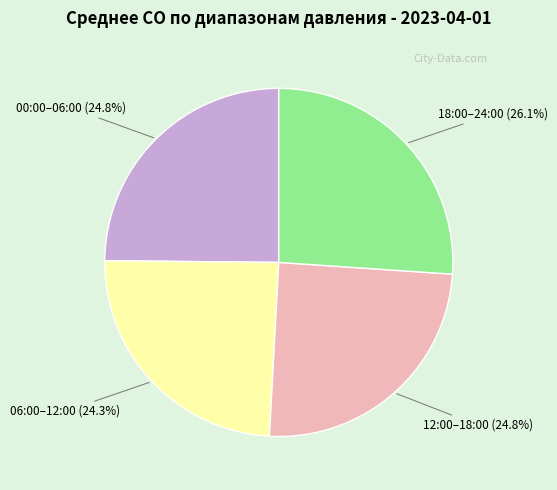

Is there any slice that represents more than half of the pie?

No